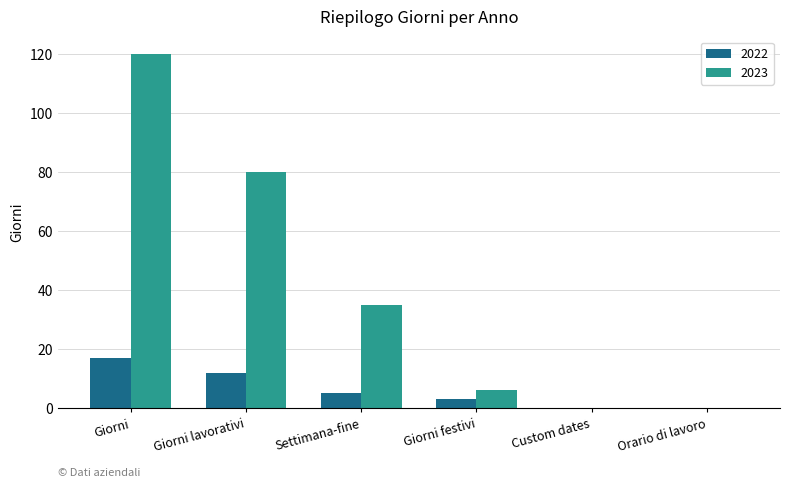

At which category is the sum across all series the highest?

Giorni